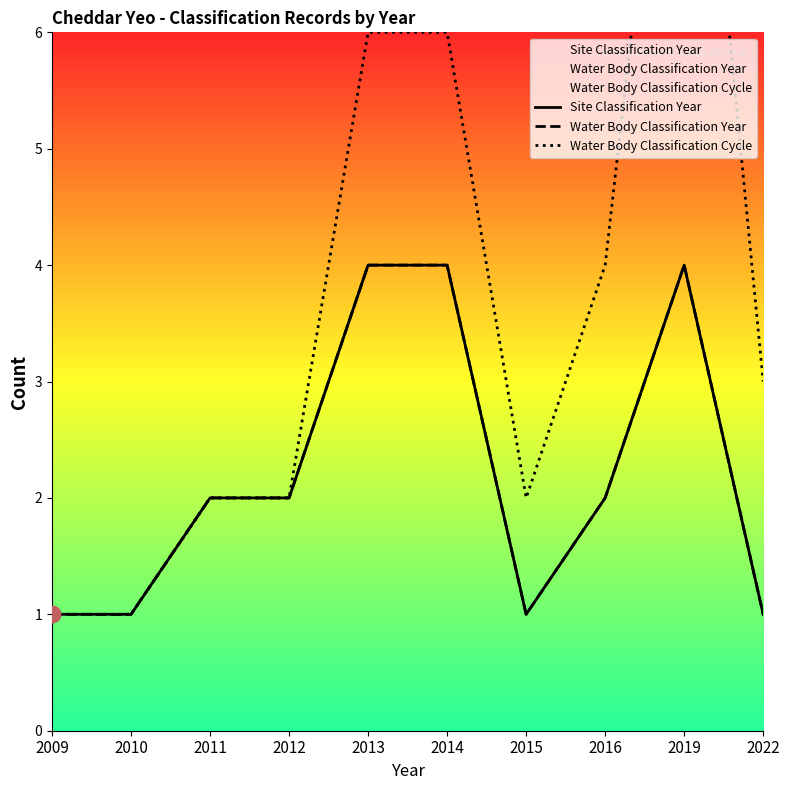

Is it true that Water Body Classification Cycle equals 1 at 2010?

True